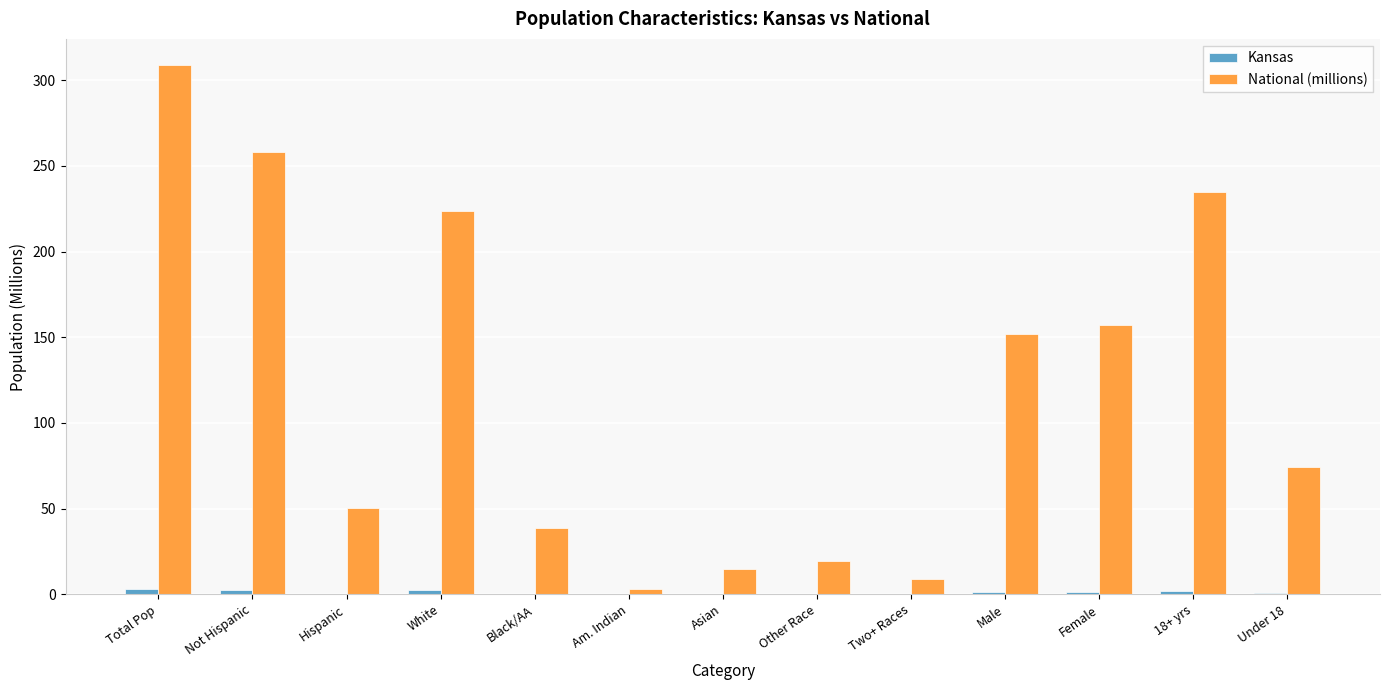

At which category is the sum across all series the highest?

Total Pop